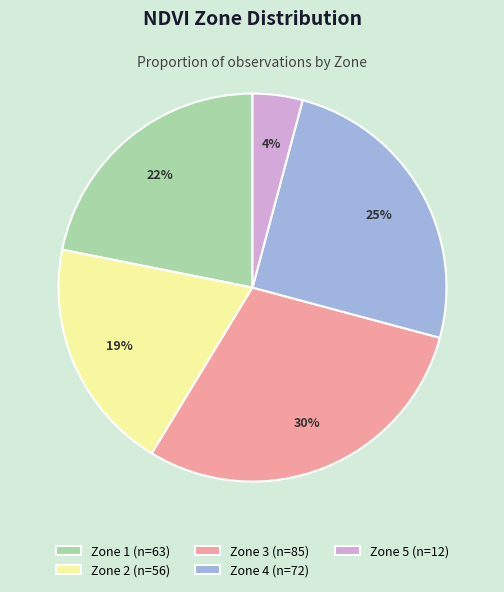

To the nearest percent, what portion does Zone 2 represent?

19%